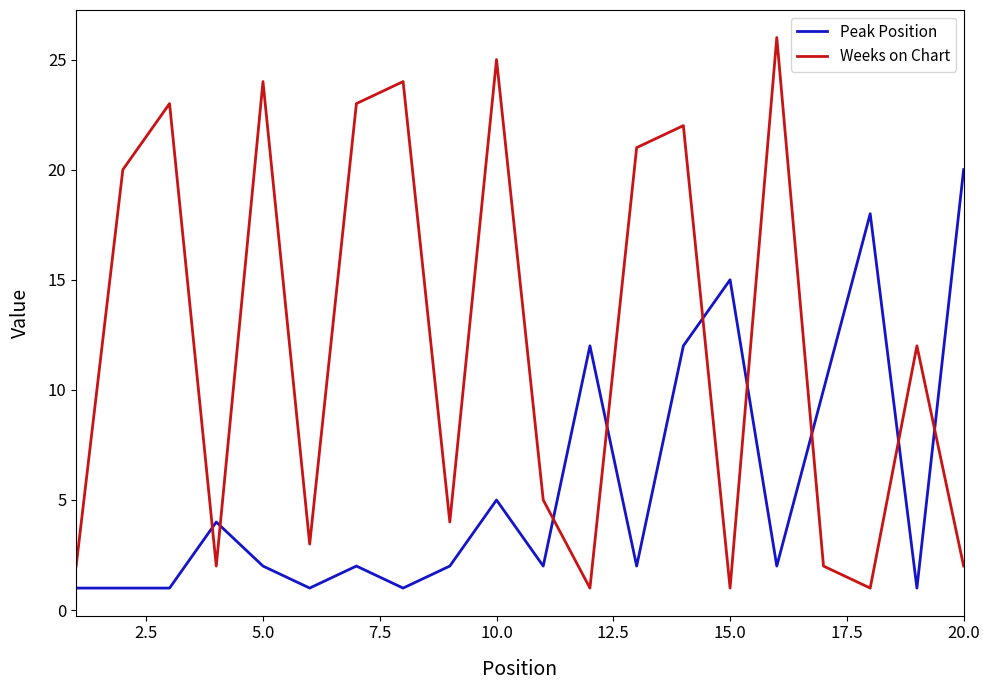

Which series has the largest range (max minus min)?

Weeks on Chart